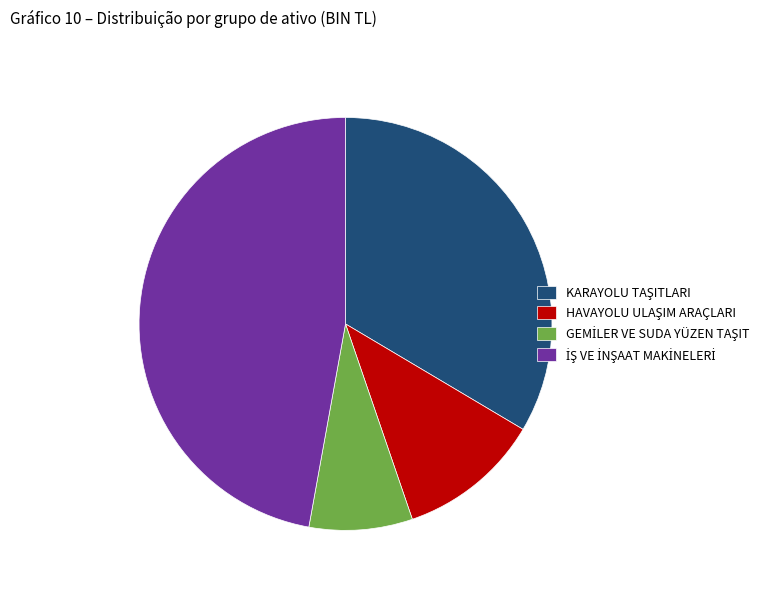

Is there any slice that represents more than half of the pie?

No